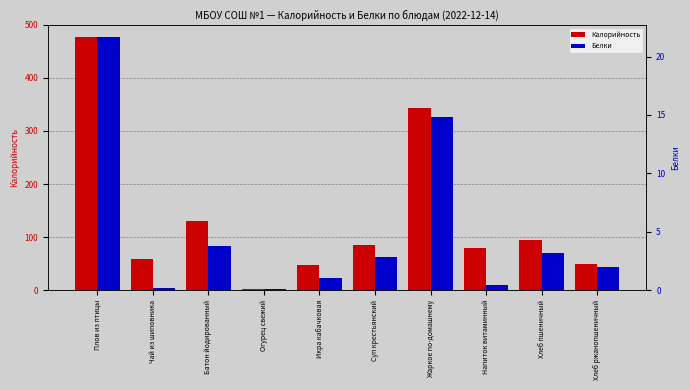

What are all the series names shown in the legend?

Калорийность, Белки